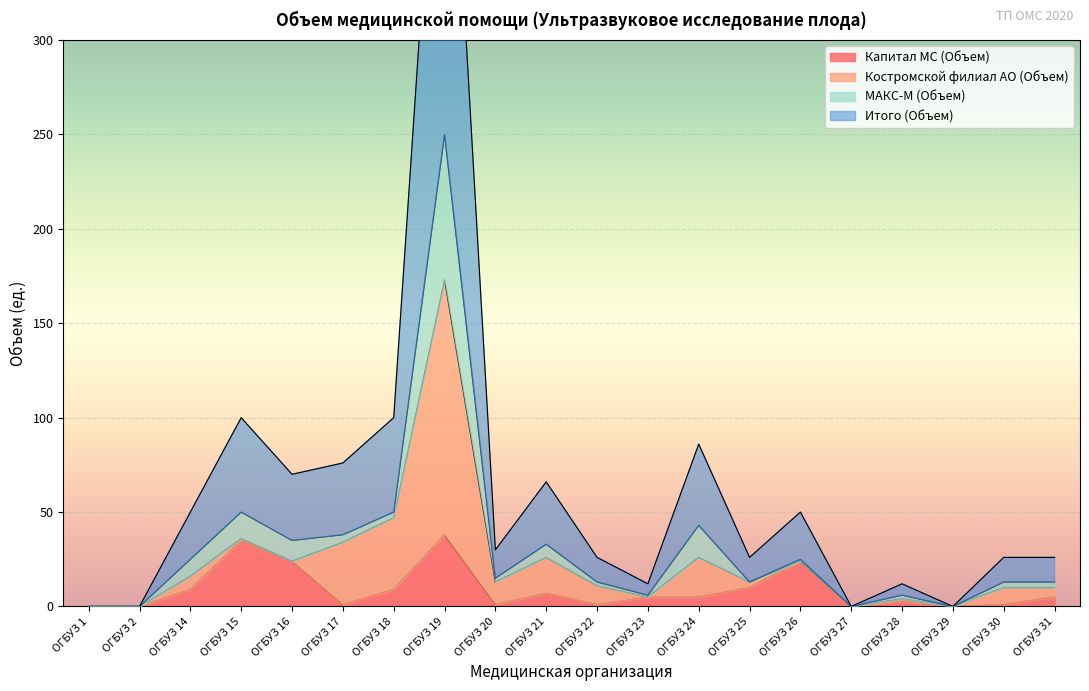

List the labels in order of Итого (Объем) value, largest first.

ОГБУЗ 19, ОГБУЗ 15, ОГБУЗ 18, ОГБУЗ 24, ОГБУЗ 17, ОГБУЗ 16, ОГБУЗ 21, ОГБУЗ 14, ОГБУЗ 26, ОГБУЗ 20, ОГБУЗ 22, ОГБУЗ 25, ОГБУЗ 30, ОГБУЗ 31, ОГБУЗ 23, ОГБУЗ 28, ОГБУЗ 1, ОГБУЗ 2, ОГБУЗ 27, ОГБУЗ 29